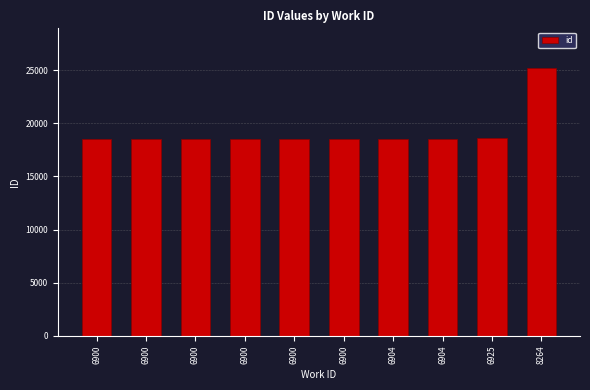

How many data points are less than 18547?

5